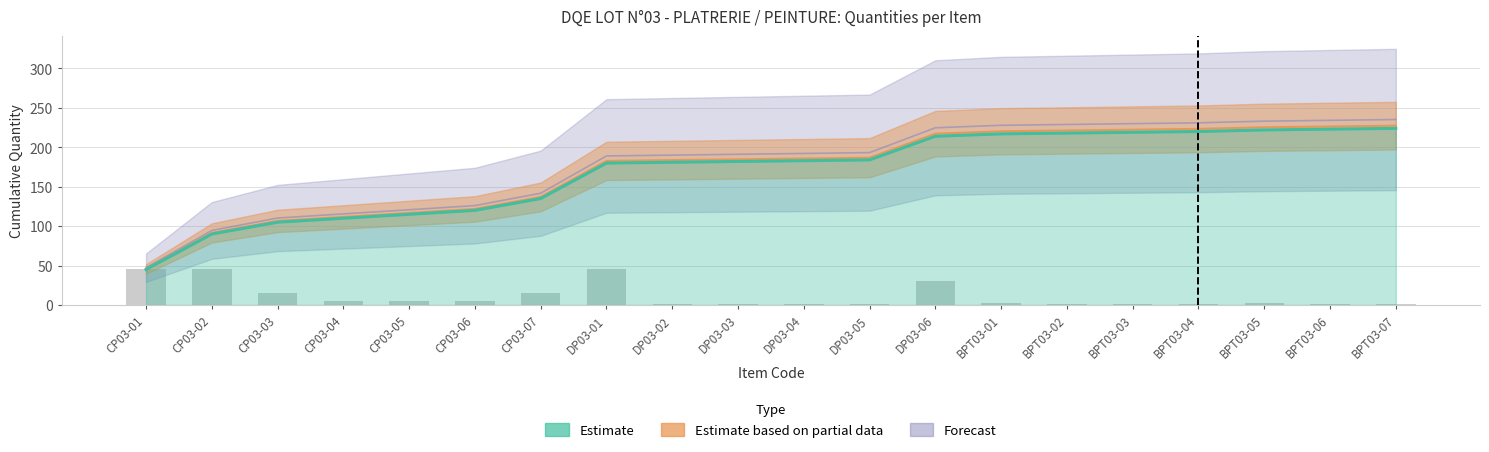

Reading left to right, extract all data points from this chart.

45	45	15	5	5	5	15	45	1	1	1	1	30	3	1	1	1	2	1	1